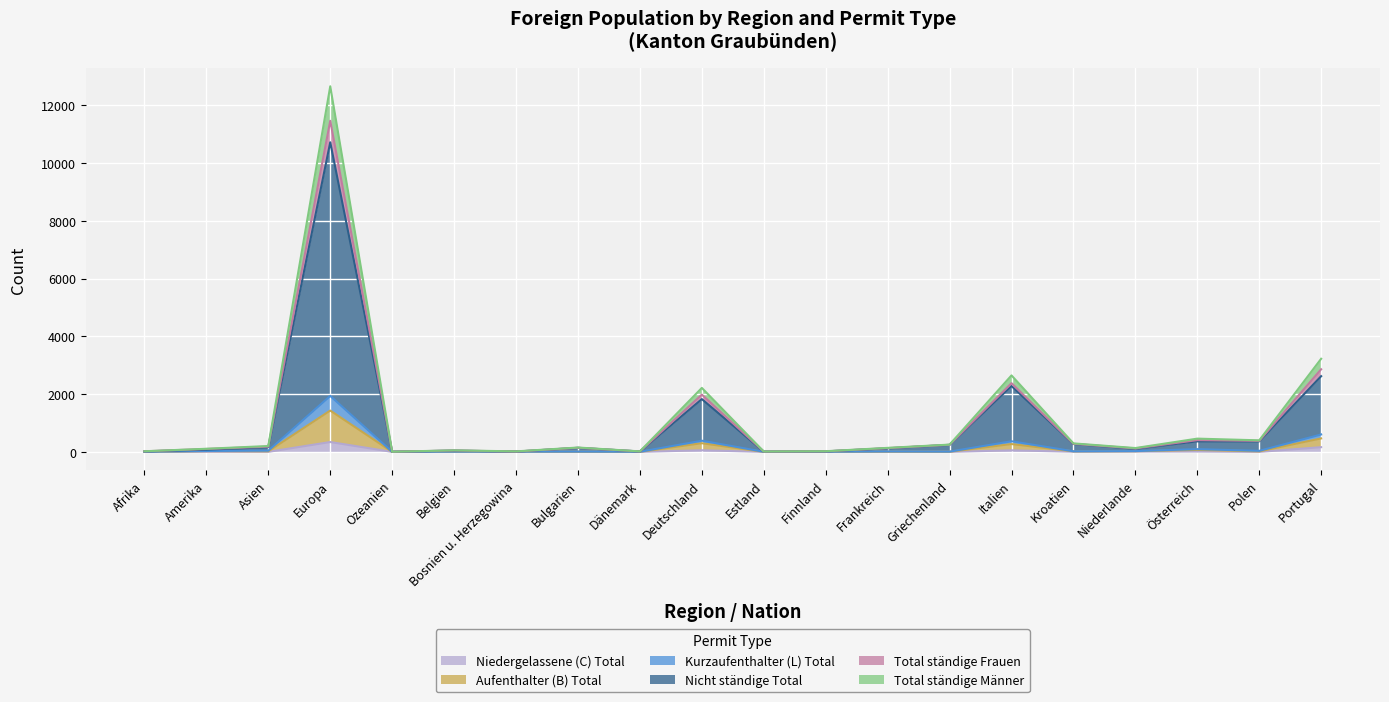

Between Österreich and Griechenland, which is larger?

Österreich